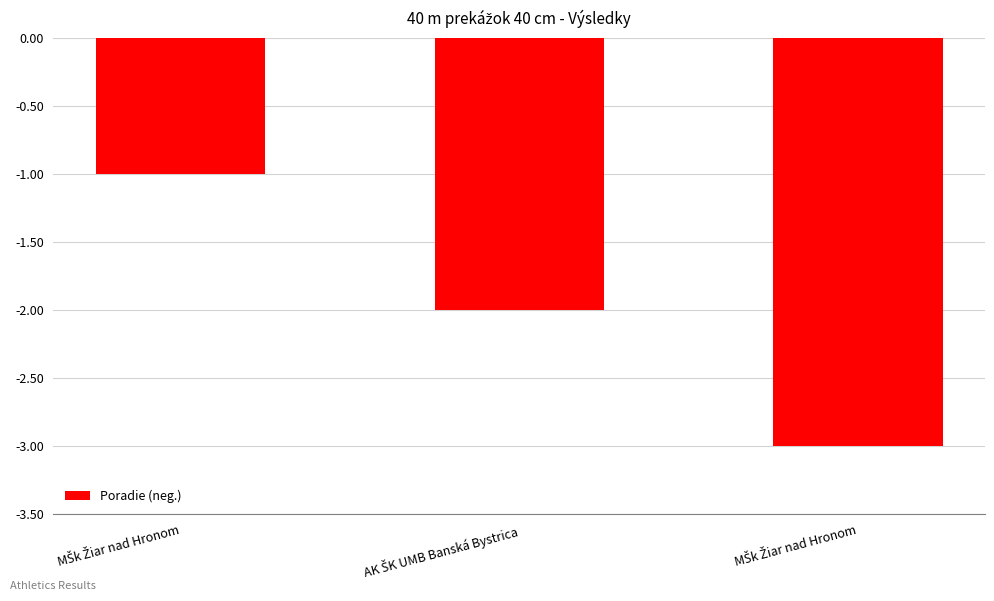

Count the number of values greater than -2.

1